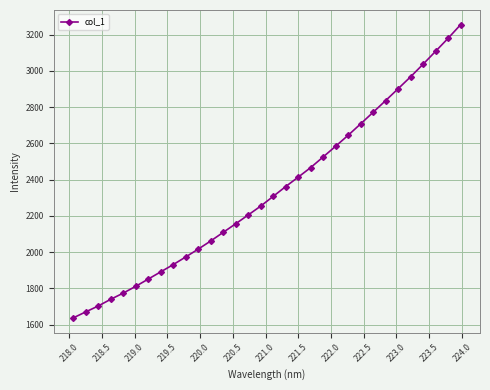

What is the maximum value shown in the chart?

3254.5